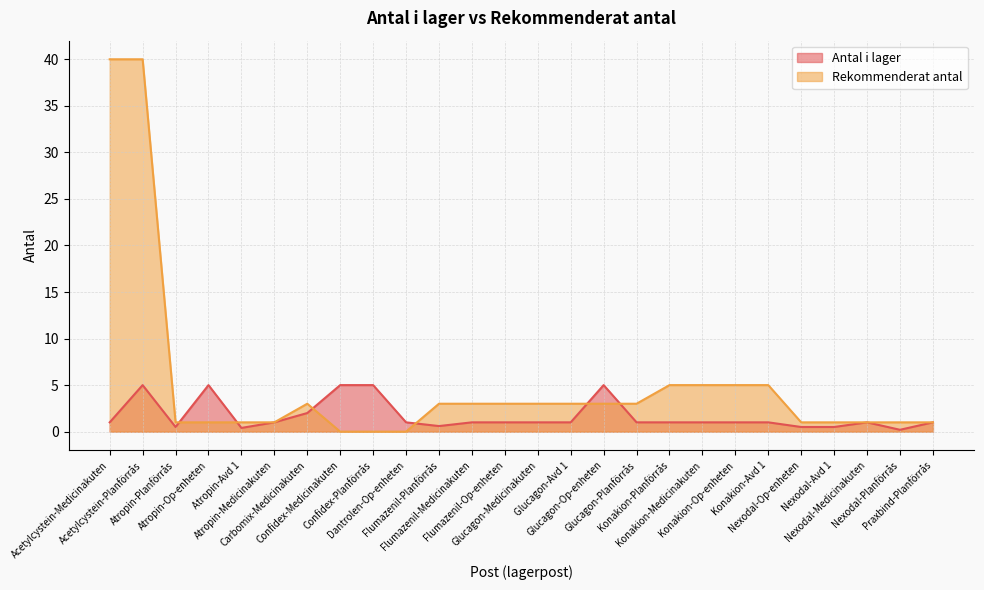

True or false: Antal i lager and Rekommenderat antal cross at least once.

True